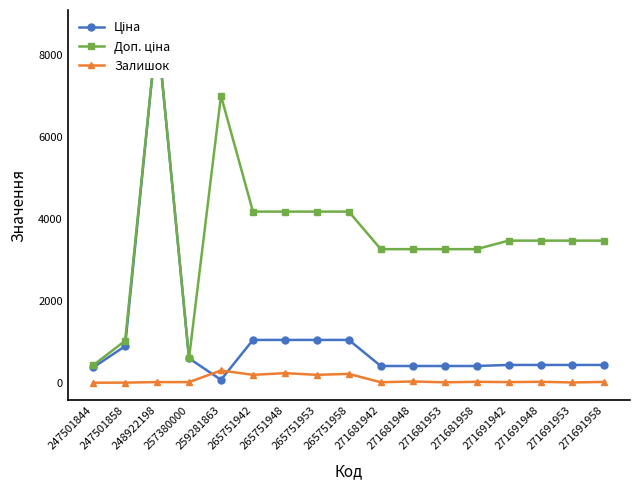

What are all the series names shown in the legend?

Ціна, Доп. ціна, Залишок